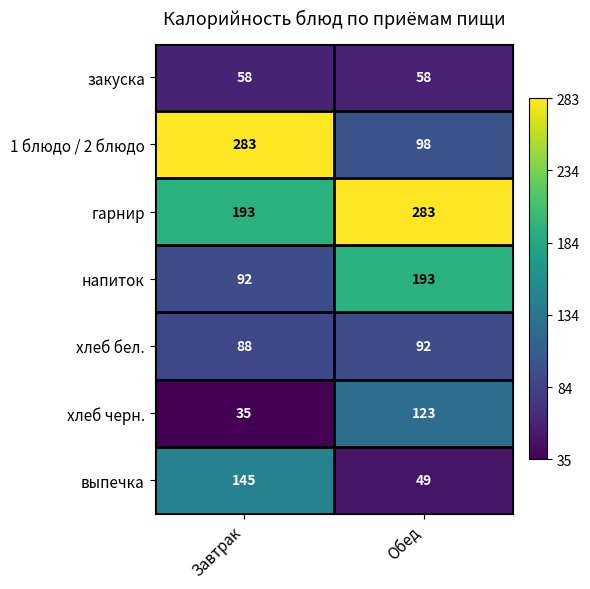

What is the total value across all series at Завтрак?

894